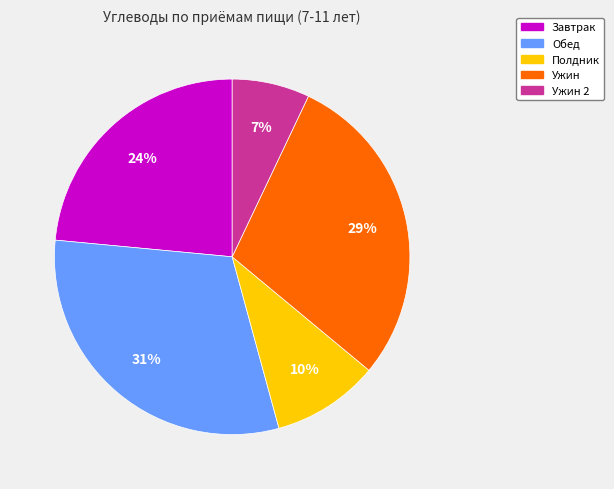

Is there a majority slice in this chart?

No